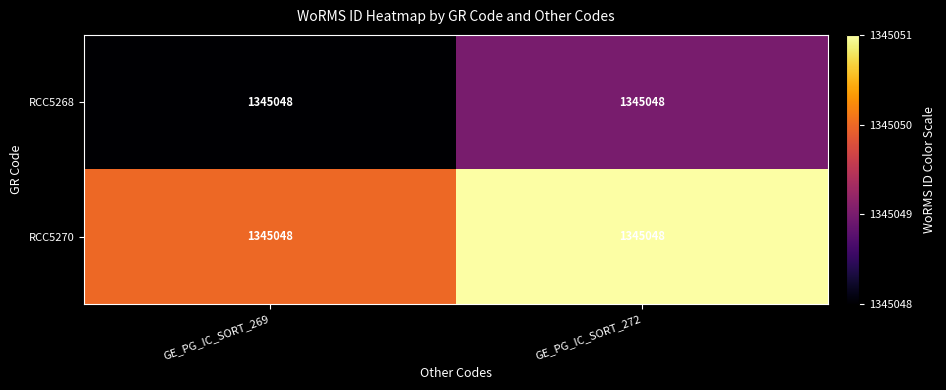

What is the highest value of the RCC5270 series?

1345051